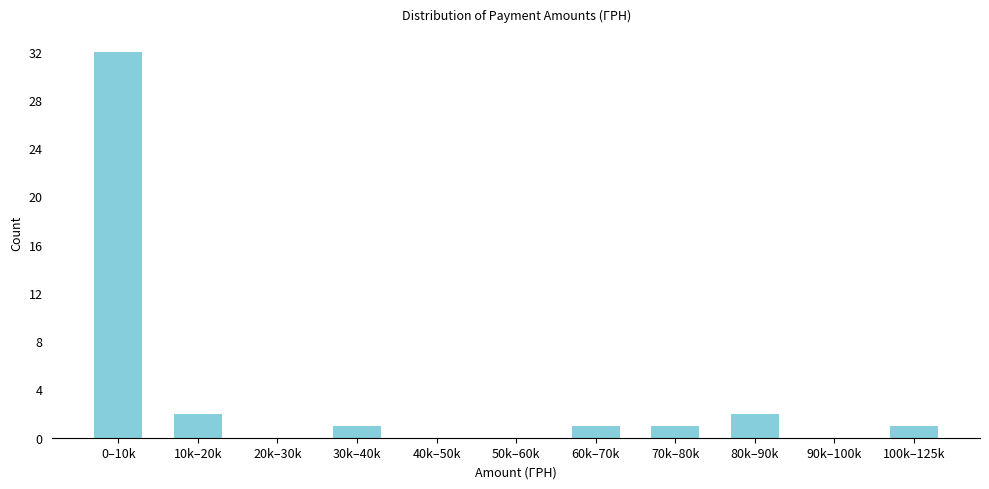

Reading right to left, list all the values displayed in this chart.

100k–125k=1	90k–100k=0	80k–90k=2	70k–80k=1	60k–70k=1	50k–60k=0	40k–50k=0	30k–40k=1	20k–30k=0	10k–20k=2	0–10k=32